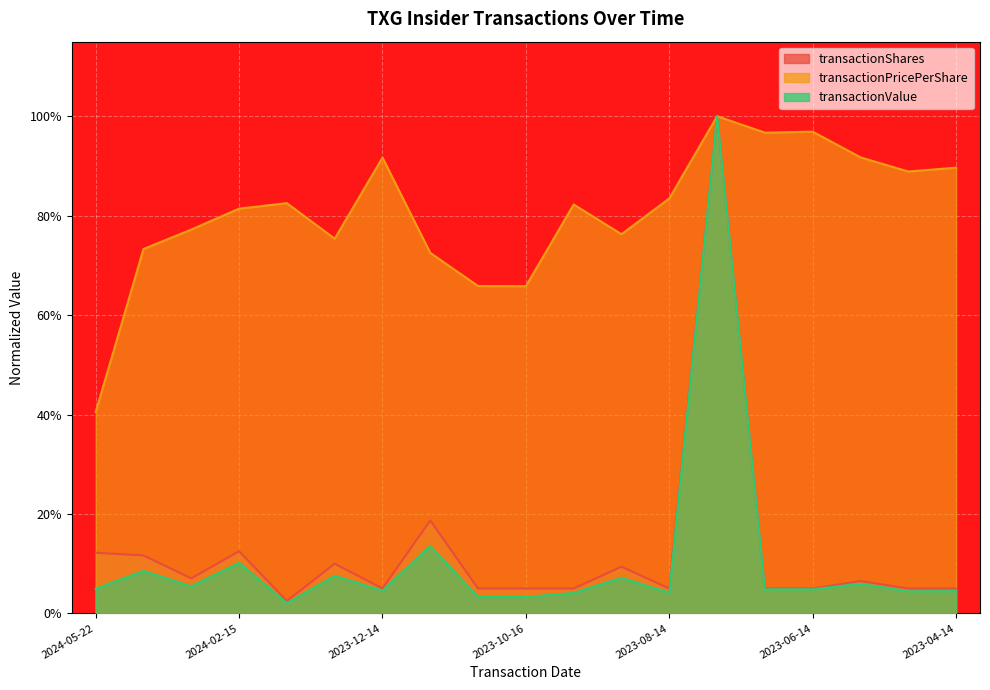

True or false: transactionPricePerShare has more than 0 points higher than both neighbors.

True